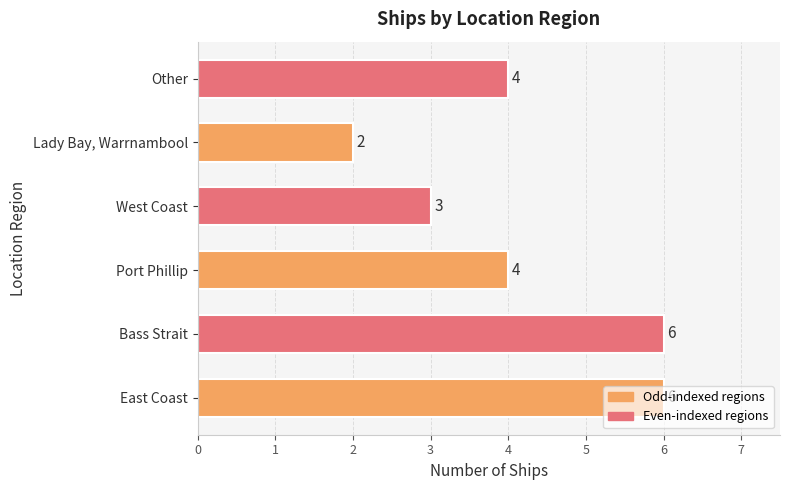

What is the difference between the maximum and minimum values?

4